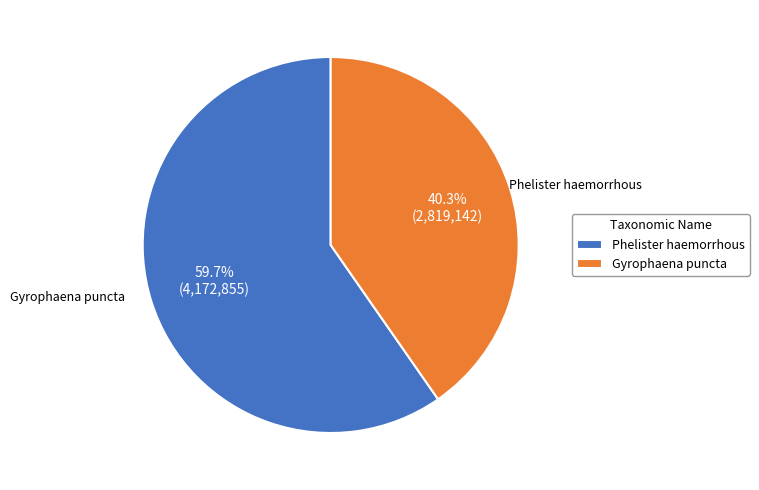

To the nearest percent, what is the combined percentage of Phelister haemorrhous and Gyrophaena puncta?

100%